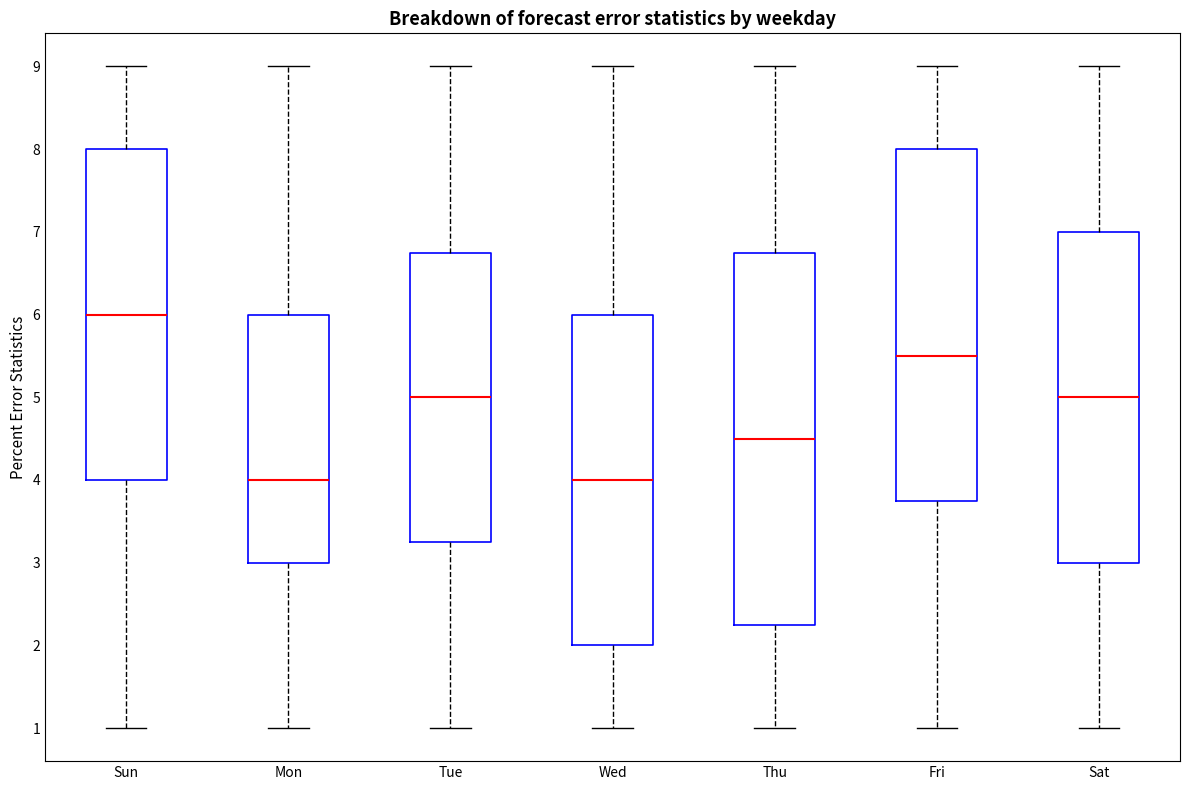

Which box is the tallest, from its lower edge to its upper edge?

Thu